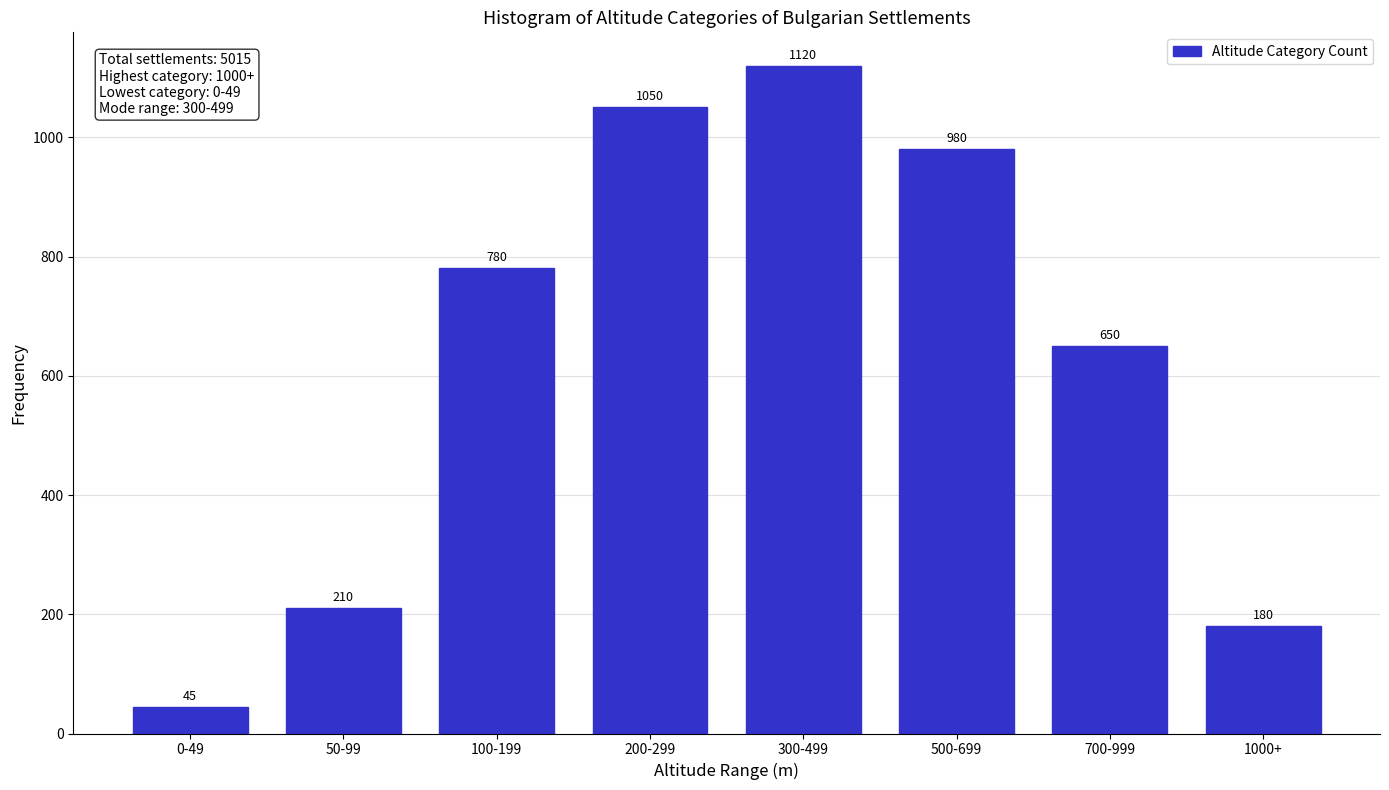

Reading right to left, what are all the values shown in this chart?

180	650	980	1120	1050	780	210	45